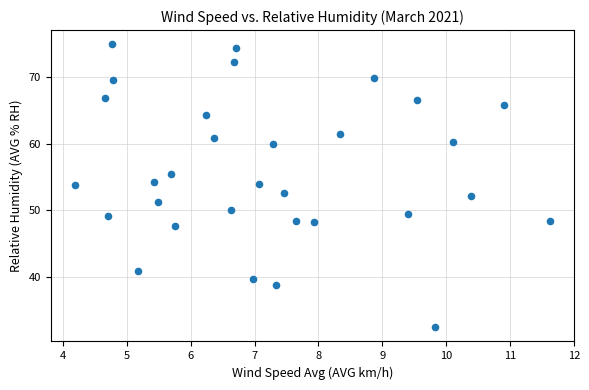

What is the range of X values (max minus min)?

7.5